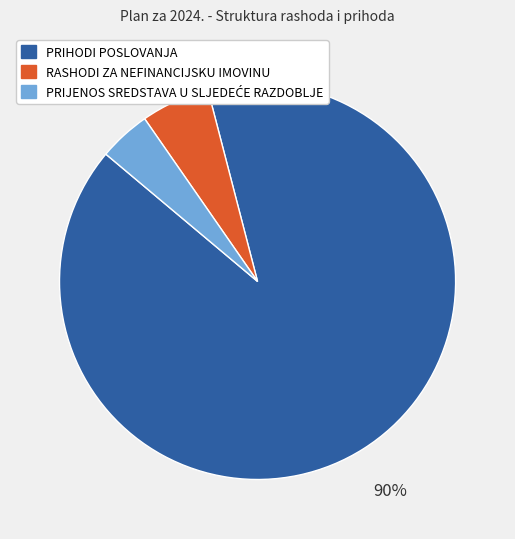

What is the ratio of the value at RASHODI ZA NEFINANCIJSKU IMOVINU to the value at PRIHODI POSLOVANJA?

0.1